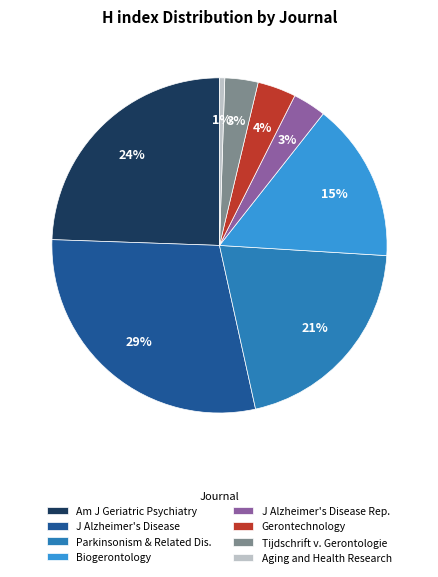

Is it true that Aging and Health Research is 14% of the pie?

False